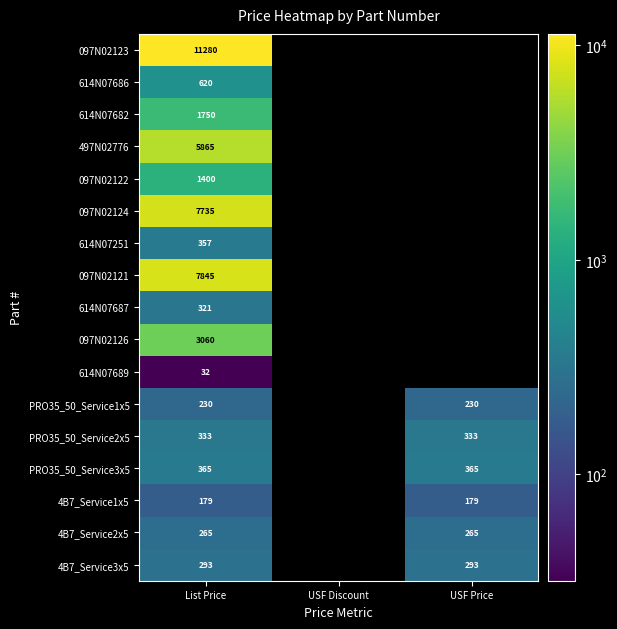

At List Price, list the series in order from smallest to largest.

614N07689, 4B7_Service1x5, PRO35_50_Service1x5, 4B7_Service2x5, 4B7_Service3x5, 614N07687, PRO35_50_Service2x5, 614N07251, PRO35_50_Service3x5, 614N07686, 097N02122, 614N07682, 097N02126, 497N02776, 097N02124, 097N02121, 097N02123